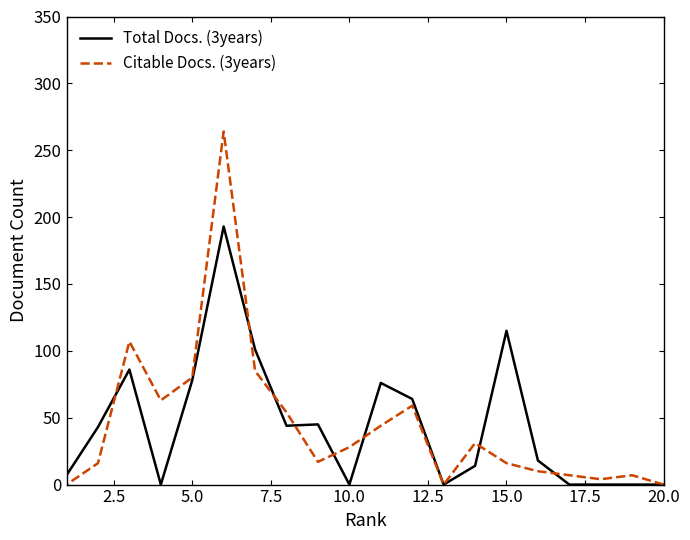

What is the difference between the second highest and second lowest values in the Total Docs. (3years) series?

115